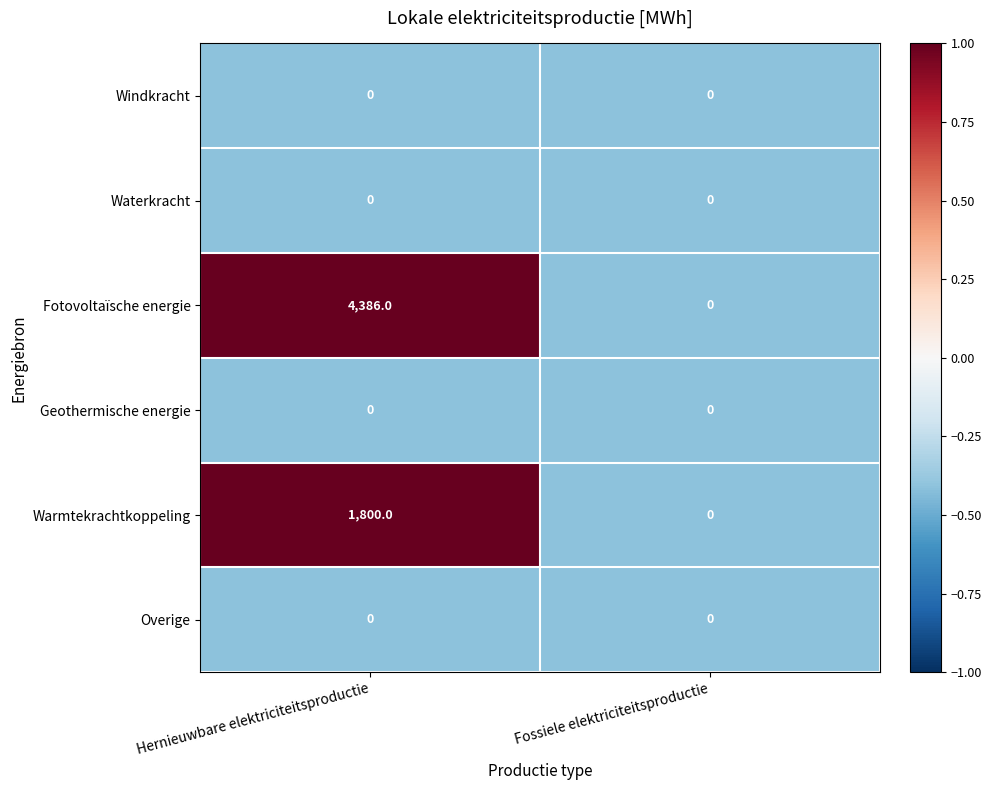

The Windkracht series shows 0 at Hernieuwbare elektriciteitsproductie. True or false?

True